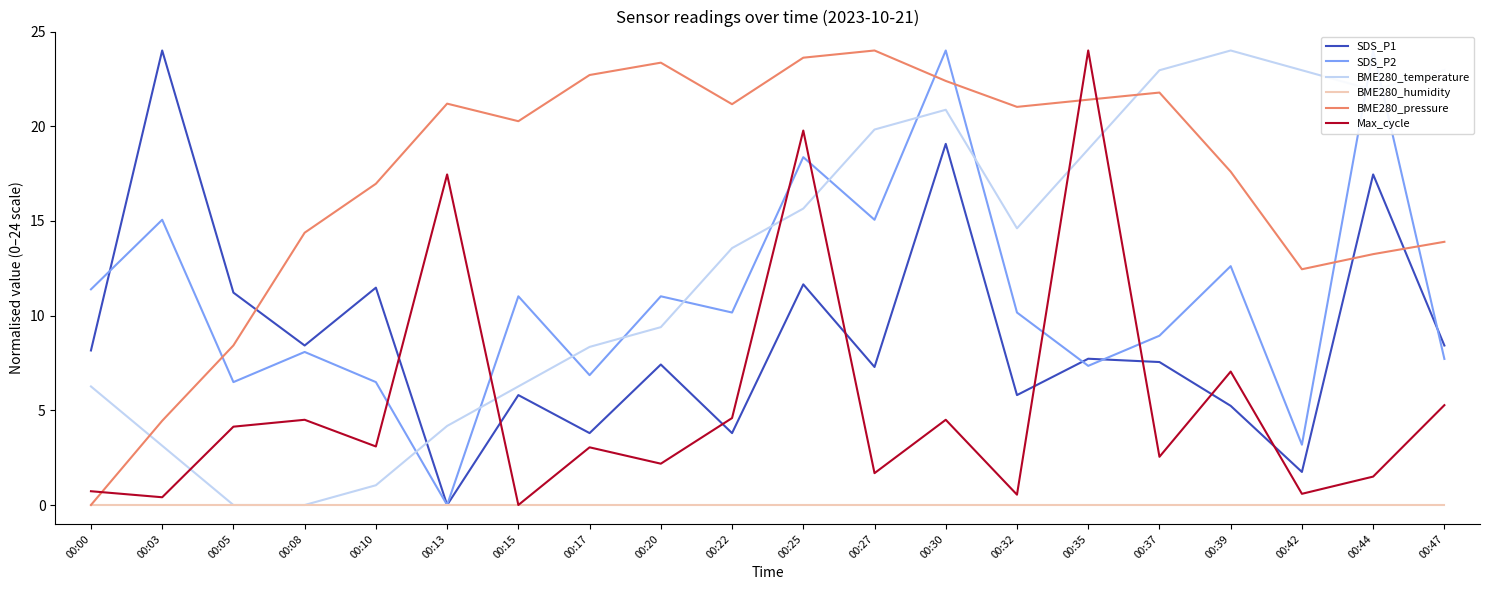

What is the sum of the SDS_P1 values at 00:17 and 00:44?

21.3